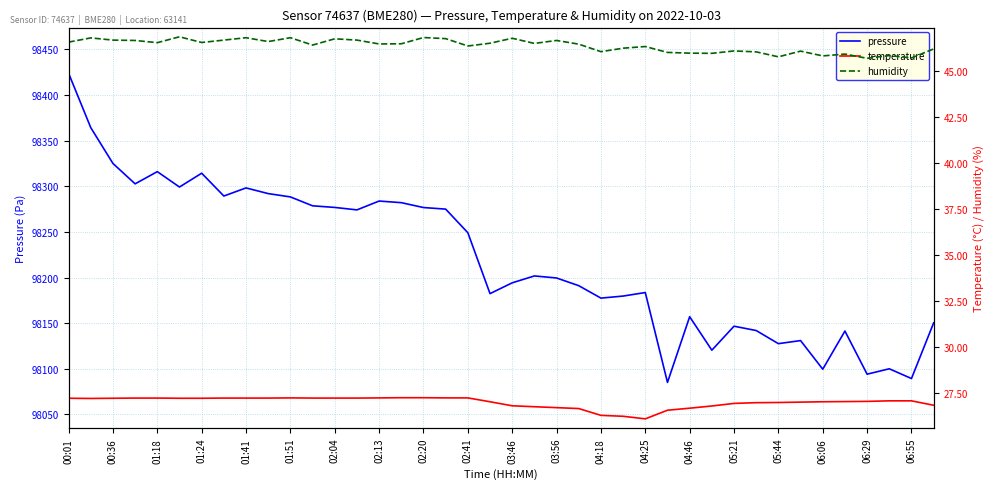

How many values in the pressure series exceed 98201?

20